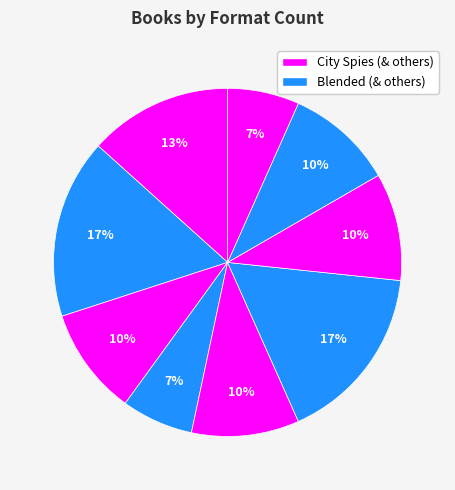

Is there a majority slice in this chart?

No